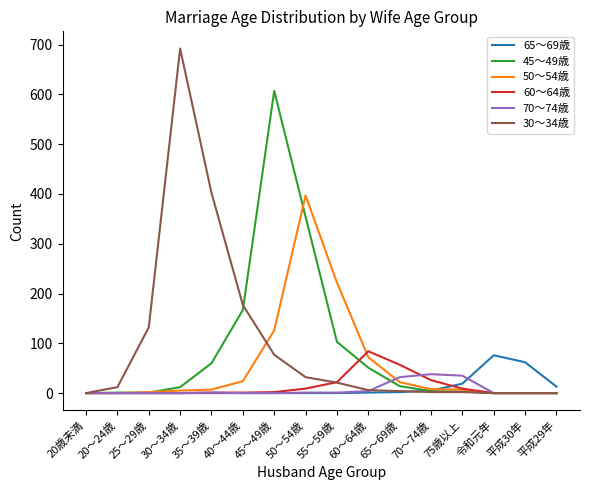

What is the maximum value shown in the chart?

692